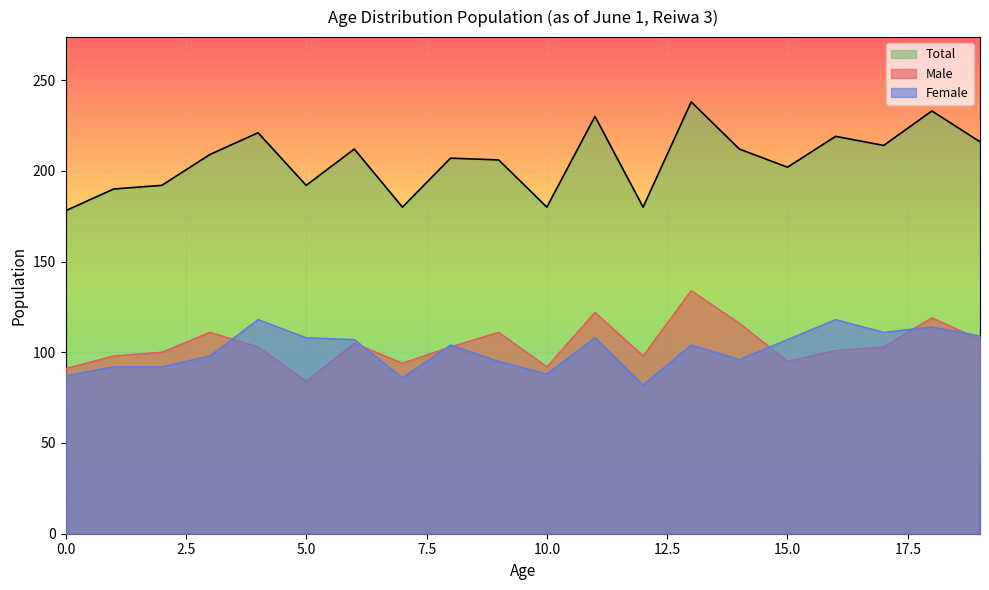

What is the difference between the second highest and second lowest values in the Male series?

31